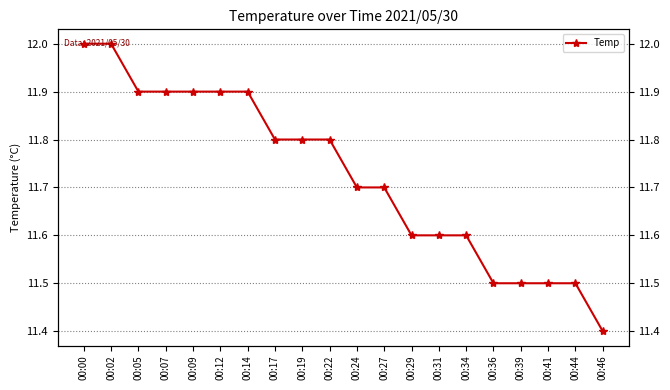

Rank the categories by value from highest to lowest.

00:00, 00:02, 00:05, 00:07, 00:09, 00:12, 00:14, 00:17, 00:19, 00:22, 00:24, 00:27, 00:29, 00:31, 00:34, 00:36, 00:39, 00:41, 00:44, 00:46